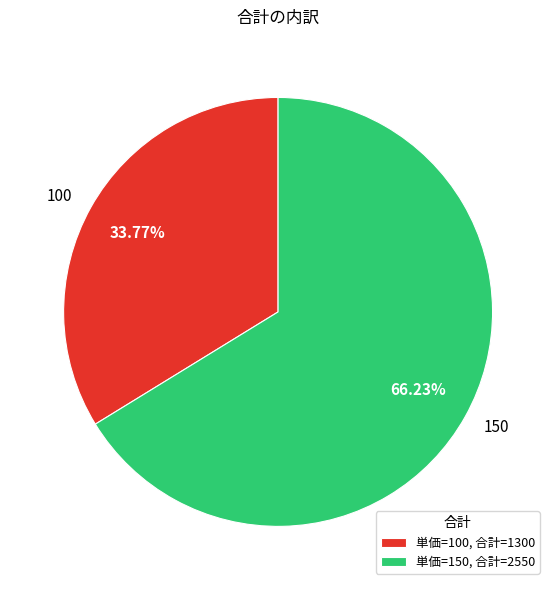

Which has a higher value, 100 or 150?

150